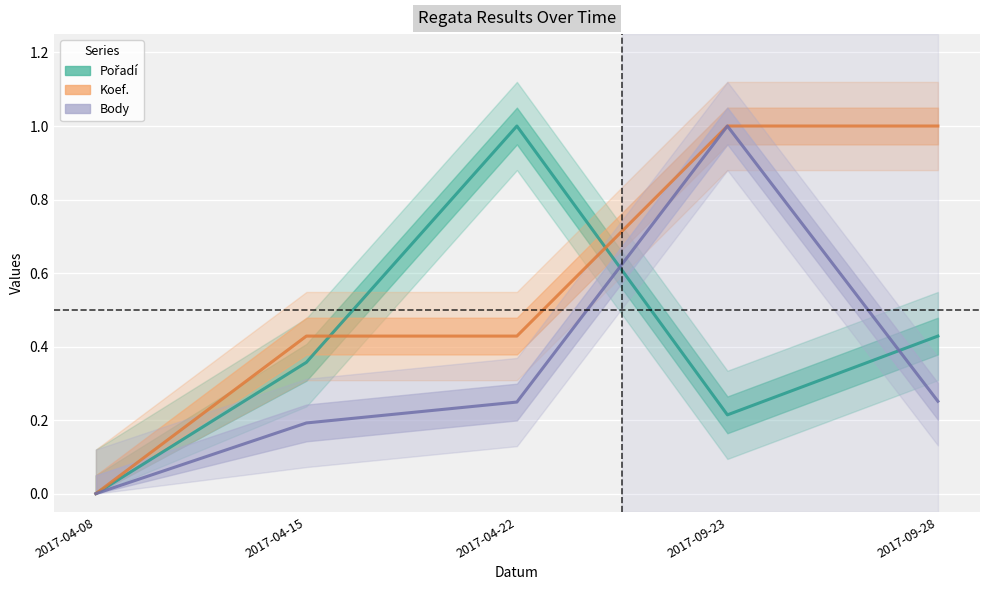

Between 2017-04-15 and 2017-09-28, which is larger?

2017-09-28